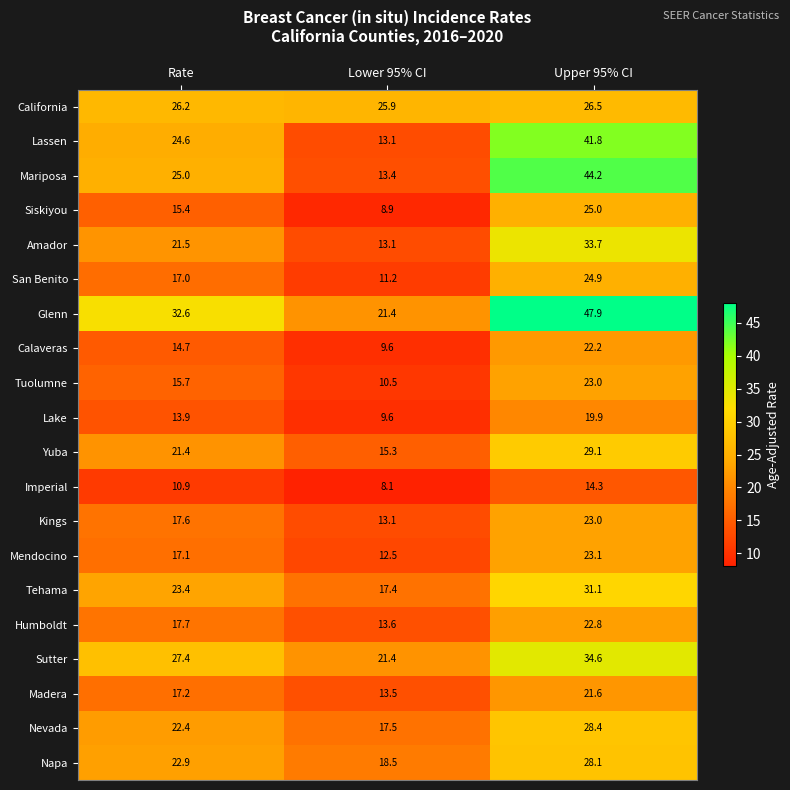

What is the difference between the maximum and minimum values in the Amador series?

20.6